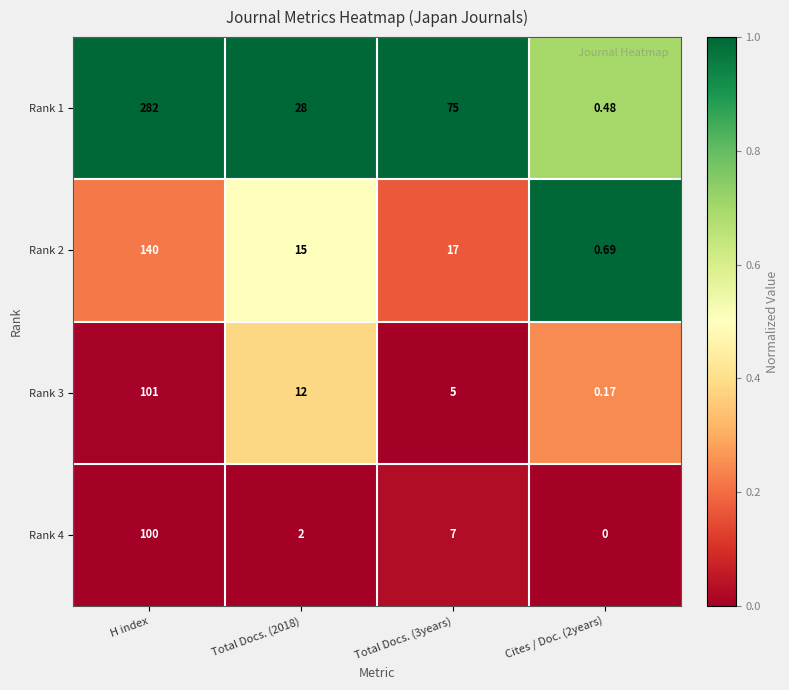

Which series changed the most between Total Docs. (2018) and Total Docs. (3years)?

Rank 1